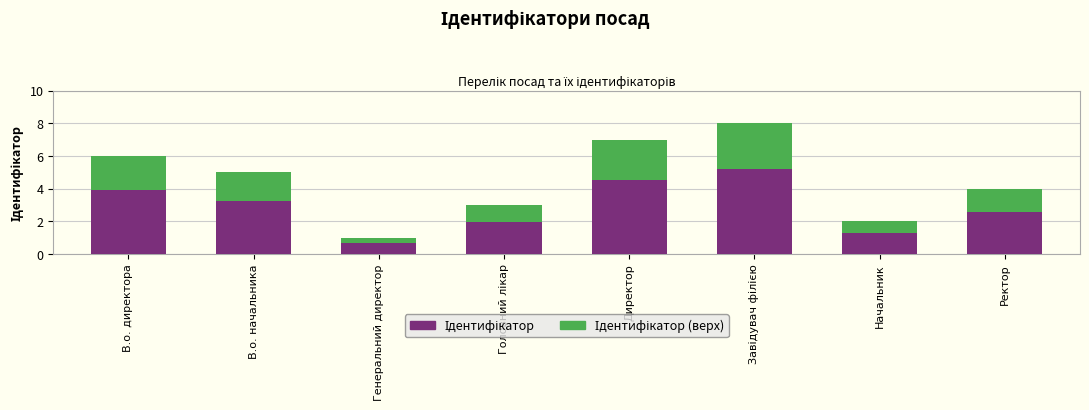

What is the label of the 1st bar from the left?

В.о. директора